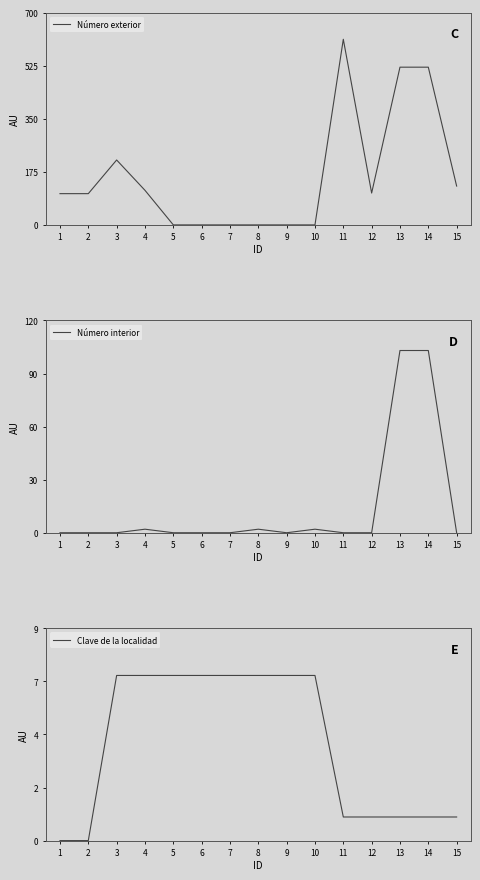

How many interior local peaks does the Número interior series have?

3